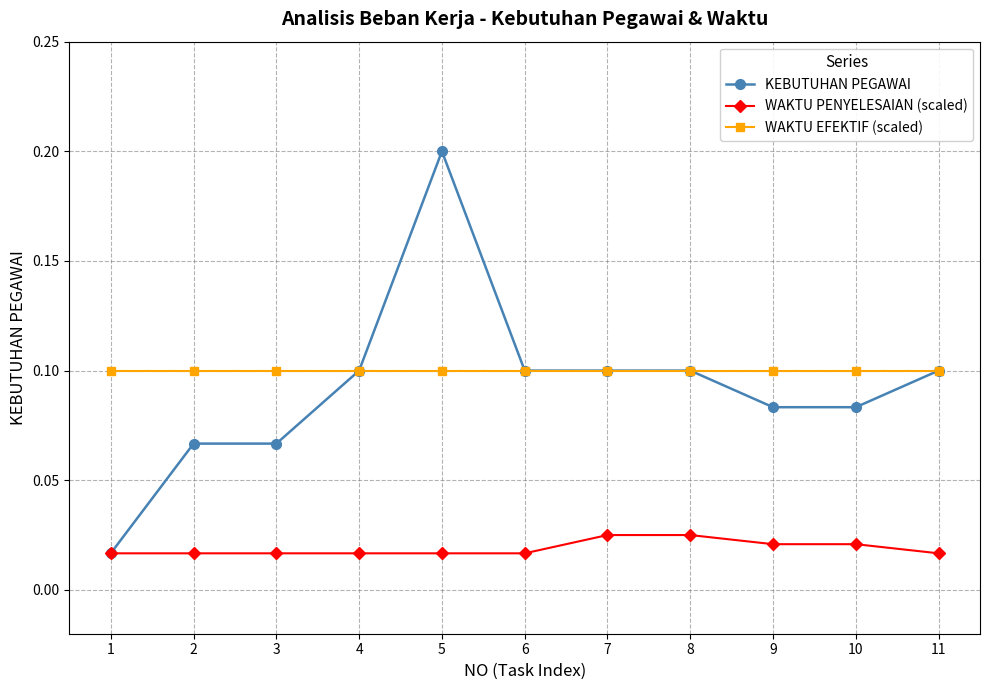

Is the value of WAKTU EFEKTIF (scaled) at 5 greater than the value of KEBUTUHAN PEGAWAI at 5?

No